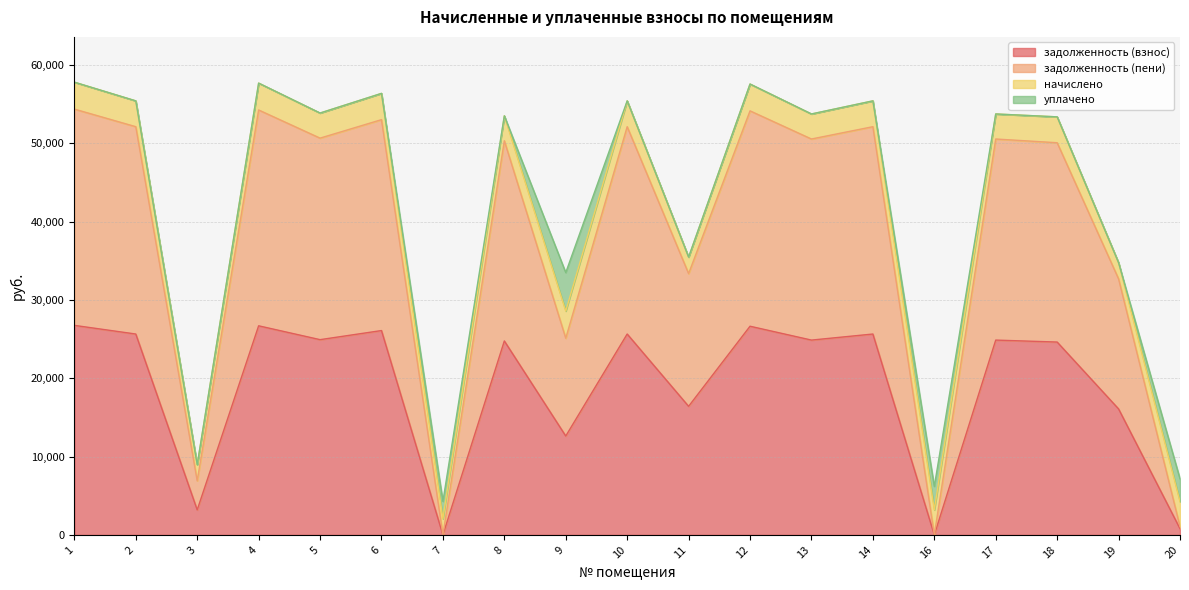

In задолженность (взнос), how many points are lower than both neighbors (excluding endpoints)?

7